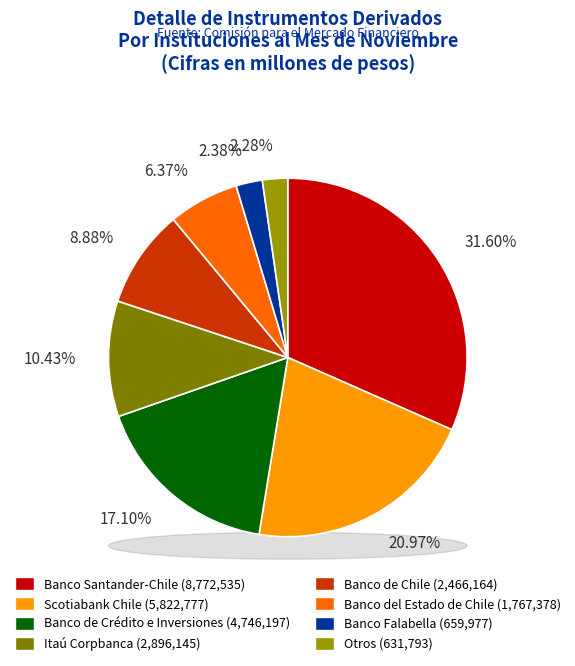

Which slice is the smallest?

Otros